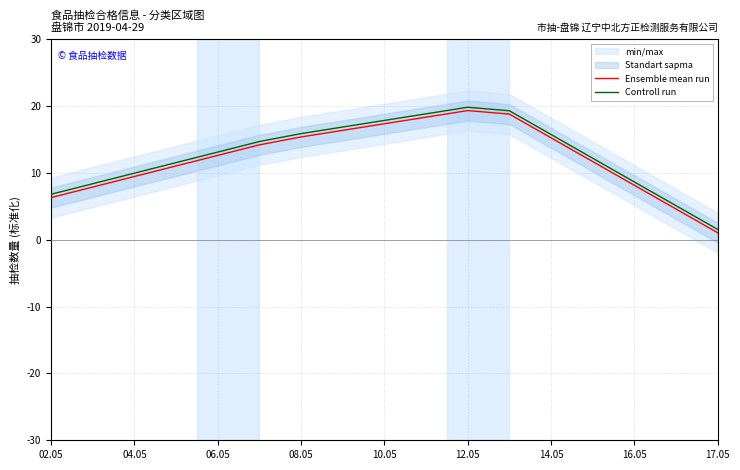

The value of Controll run at 10.05 is 17.9. True or false?

True